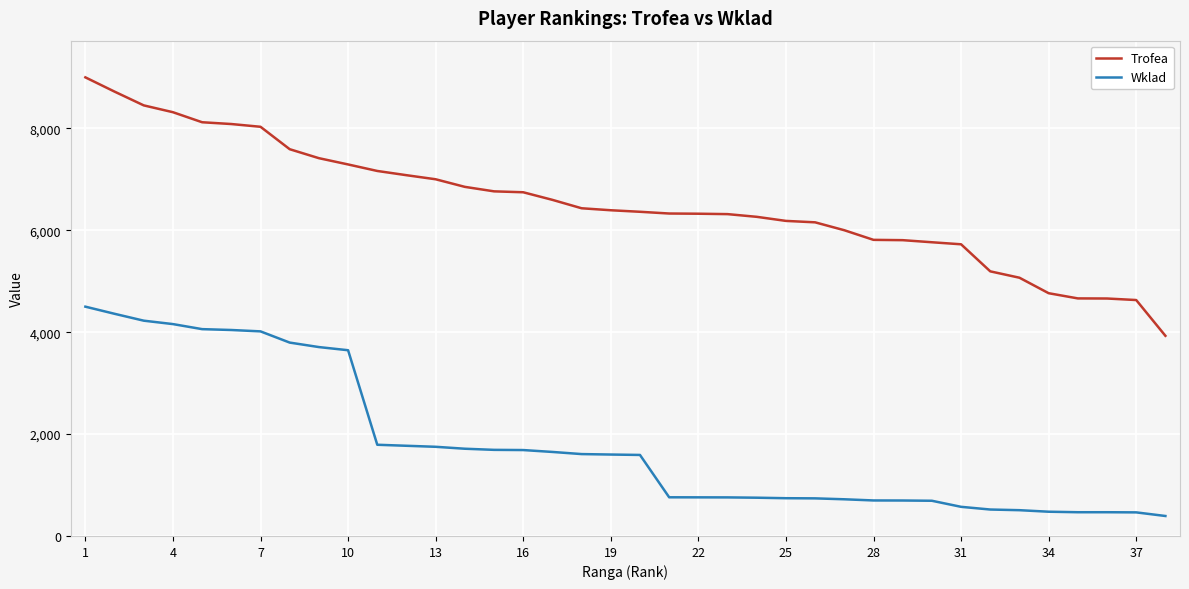

Which series has the largest total across all categories?

Trofea